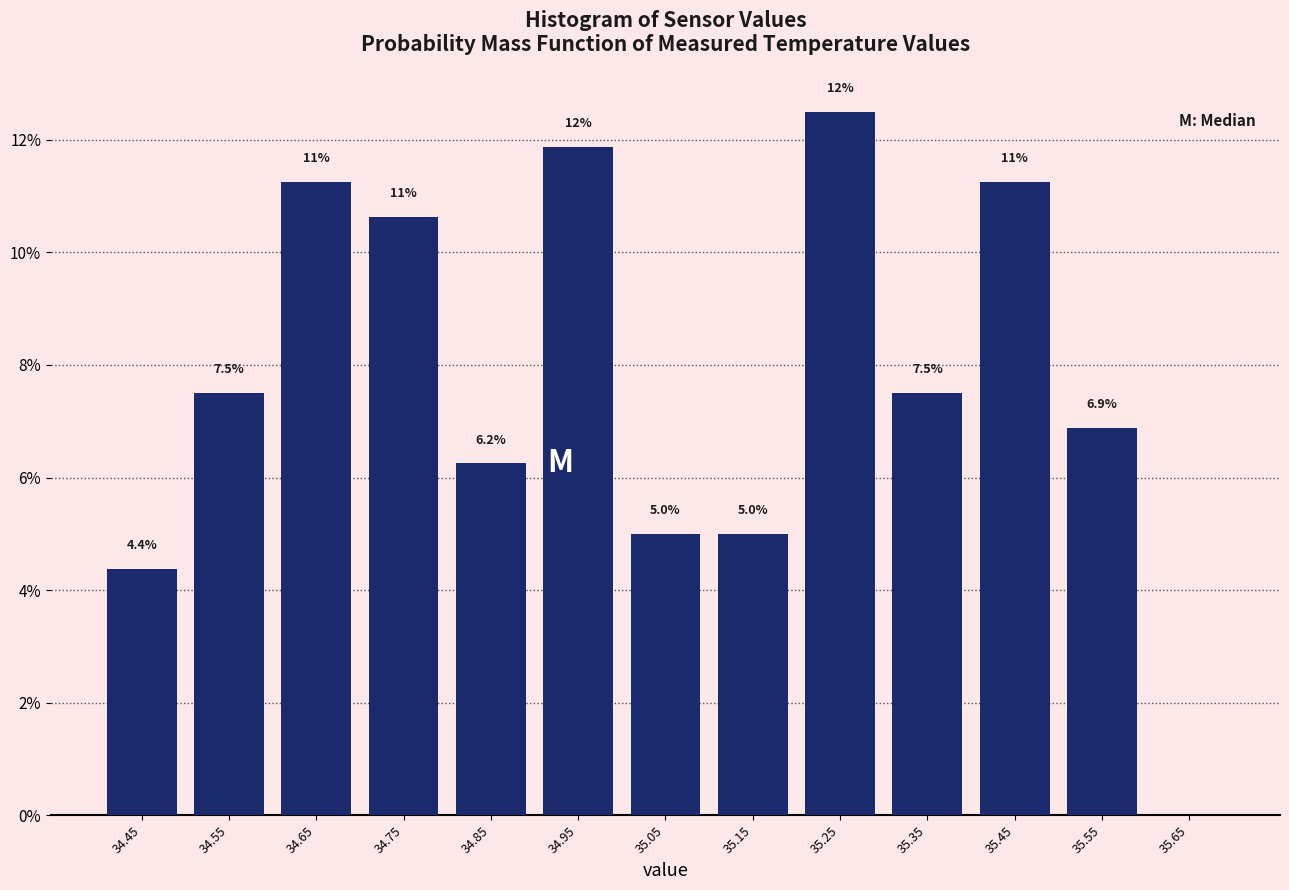

Which range on the x-axis has the tallest bar?

35.2 to 35.3